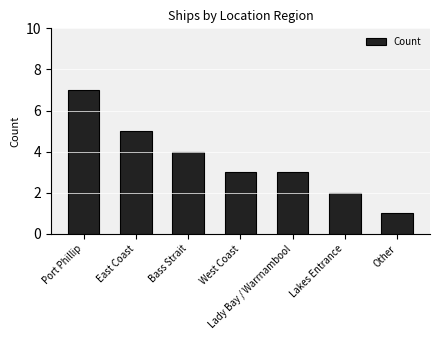

Which has a higher value, Other or Port Phillip?

Port Phillip